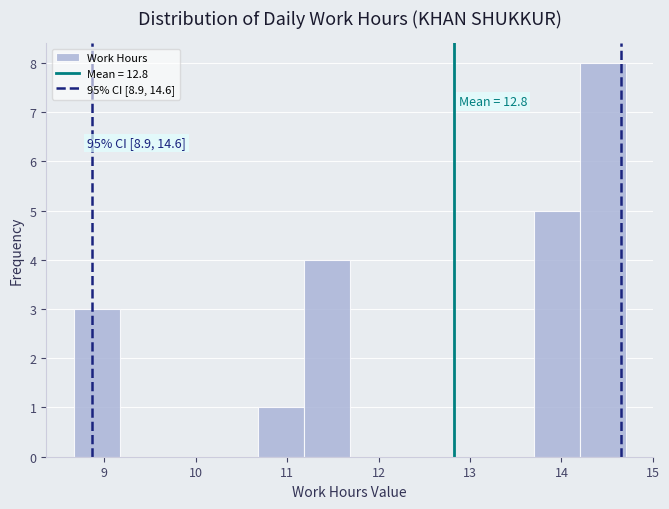

Which range on the x-axis has the tallest bar?

14.2 to 14.7